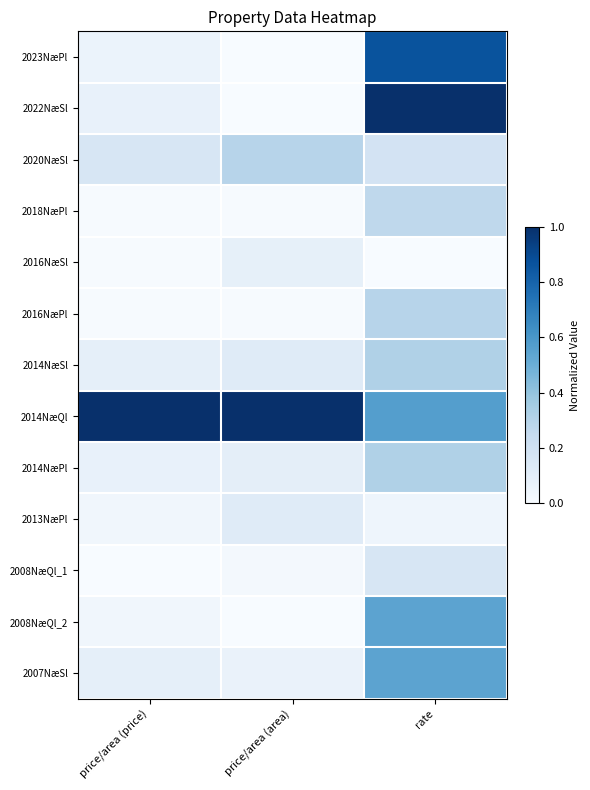

What is the total value across all series at price/area (area)?

1.8